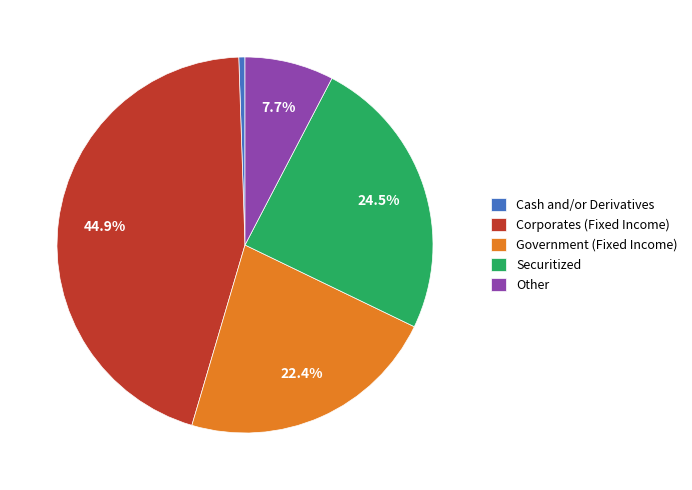

How many slices are in this pie chart?

5